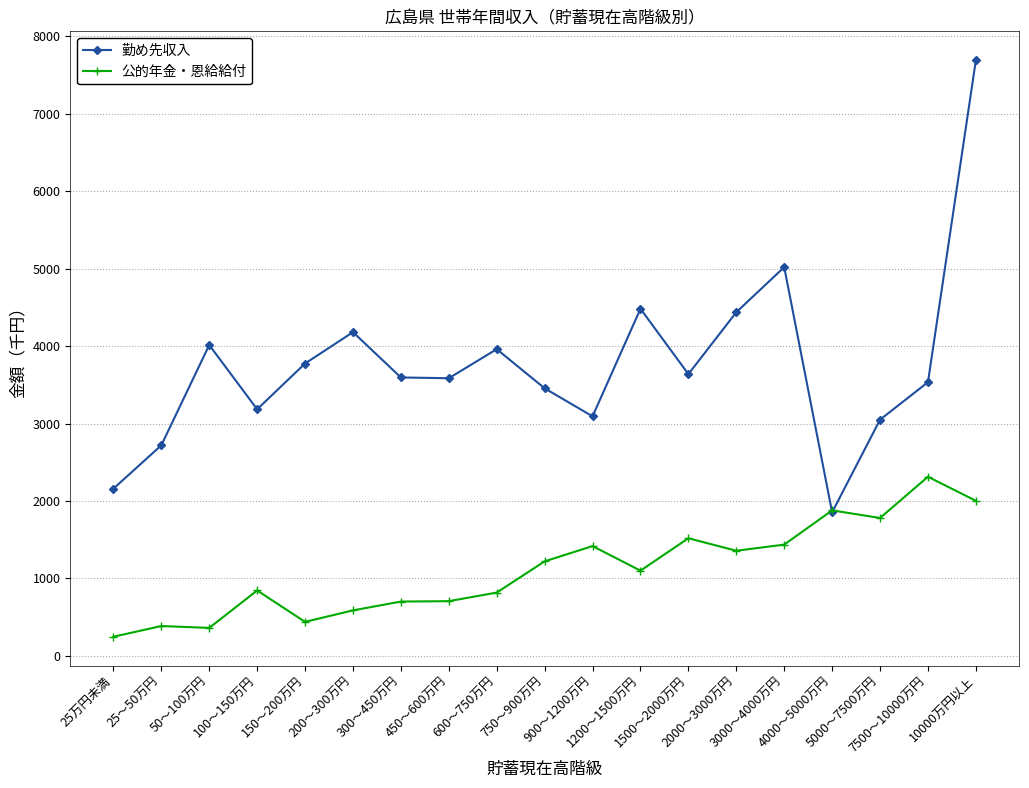

Is this an area chart (filled region under the line)?

No